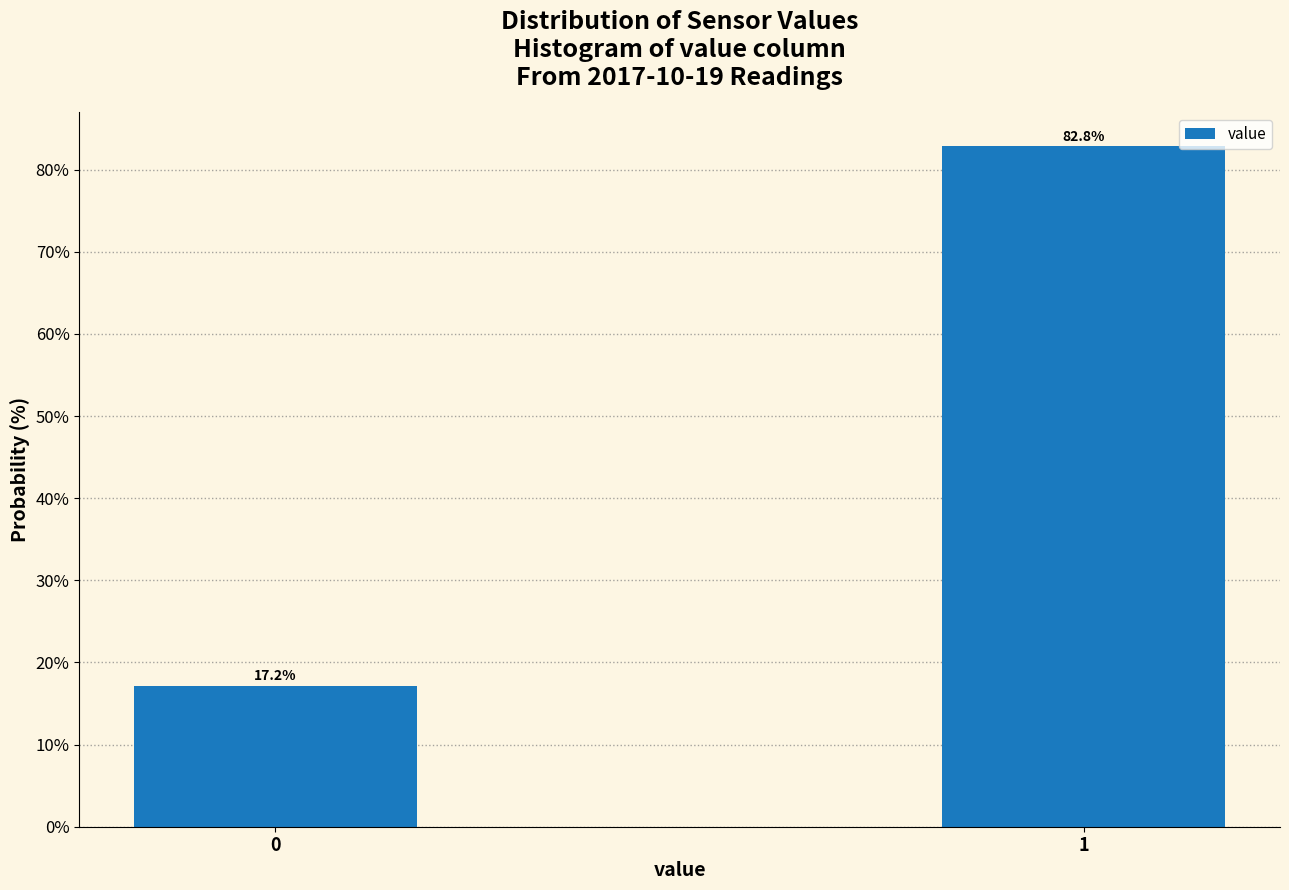

Reading left to right, what are all the values shown in this chart?

17.2	82.8